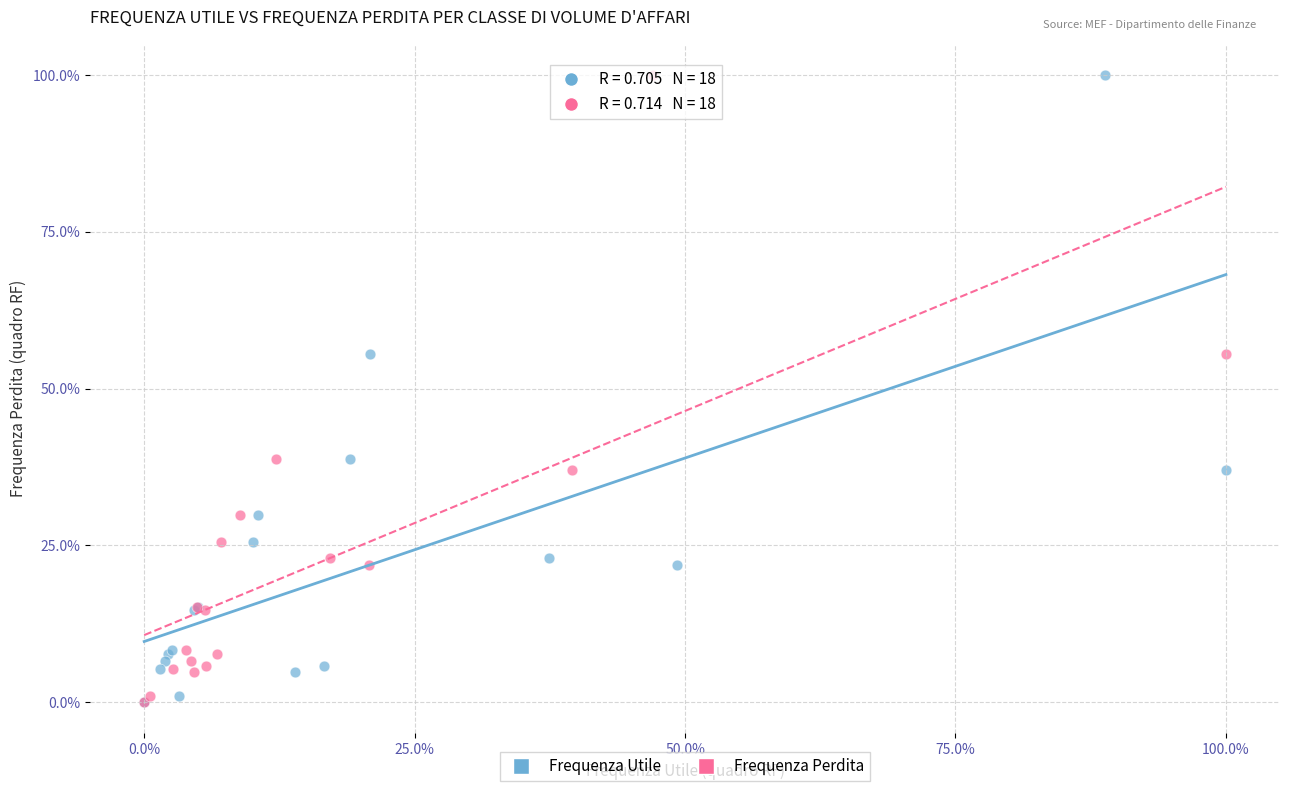

What are all the series names shown in the legend?

Frequenza Utile, Frequenza Perdita